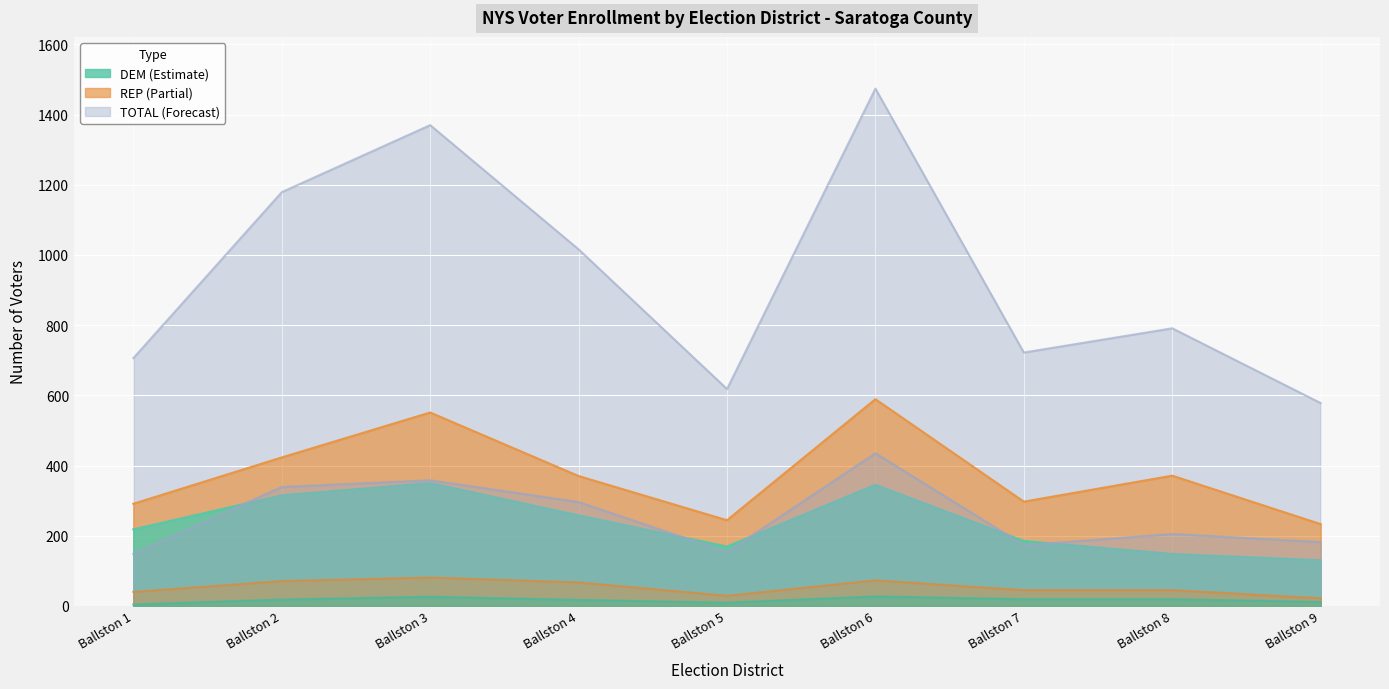

At which label does TOTAL first exceed 791?

Ballston 2